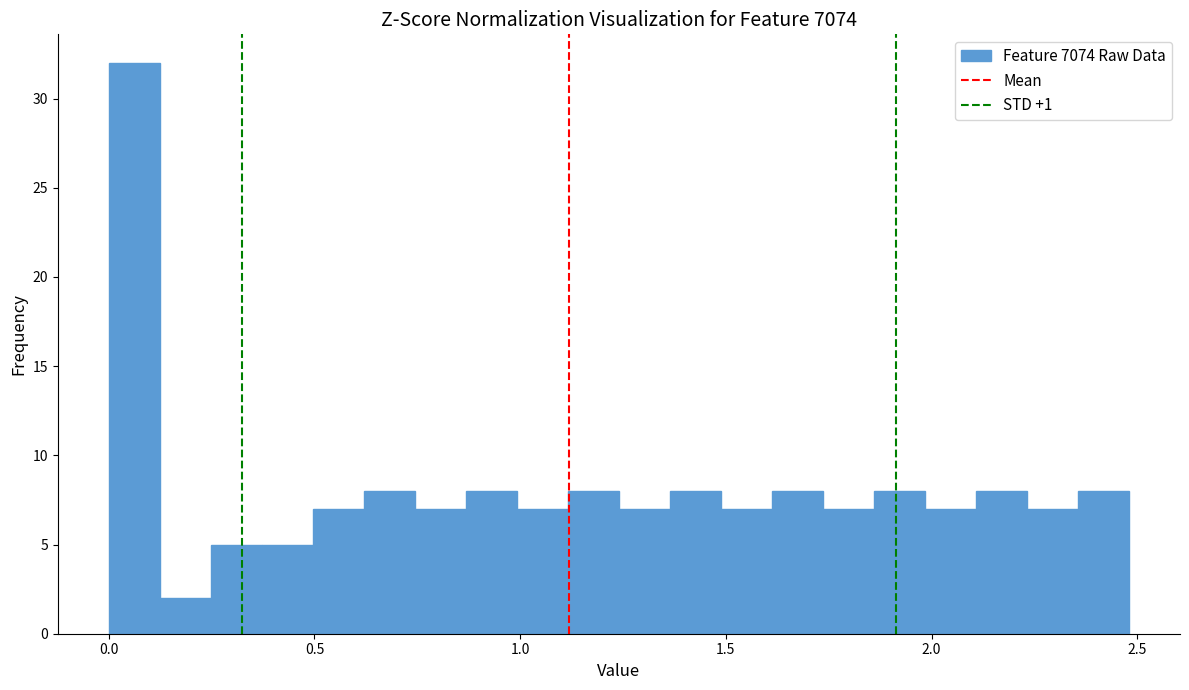

Read against the x-axis, roughly where is the centre of the tallest bar?

0.05